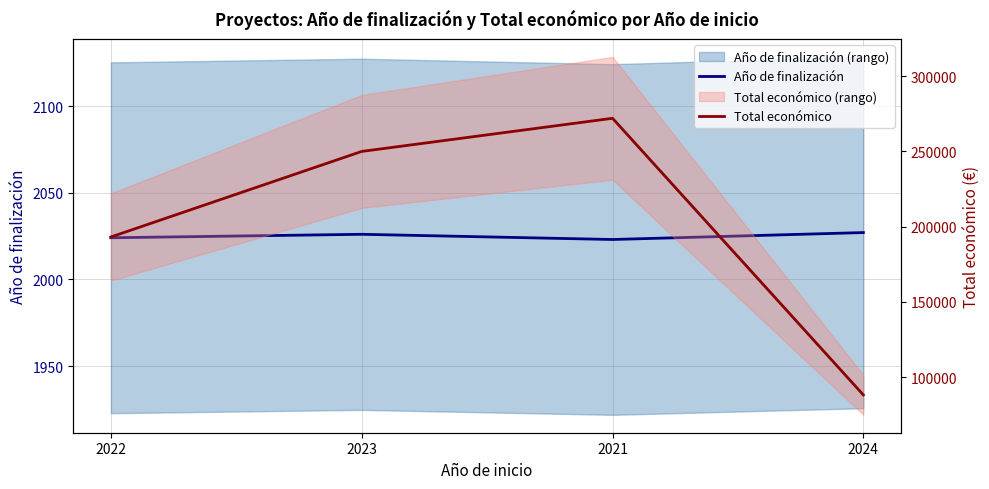

Reading left to right, transcribe all the data shown in this chart.

Año de finalización: 2022=2024	2023=2026	2021=2023	2024=2027
Total económico: 2022=193149	2023=250000	2021=272024	2024=88160